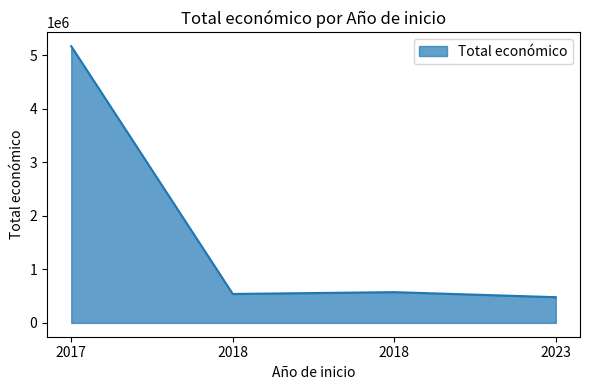

True or false: the data shows 5163335 at 2017.

True